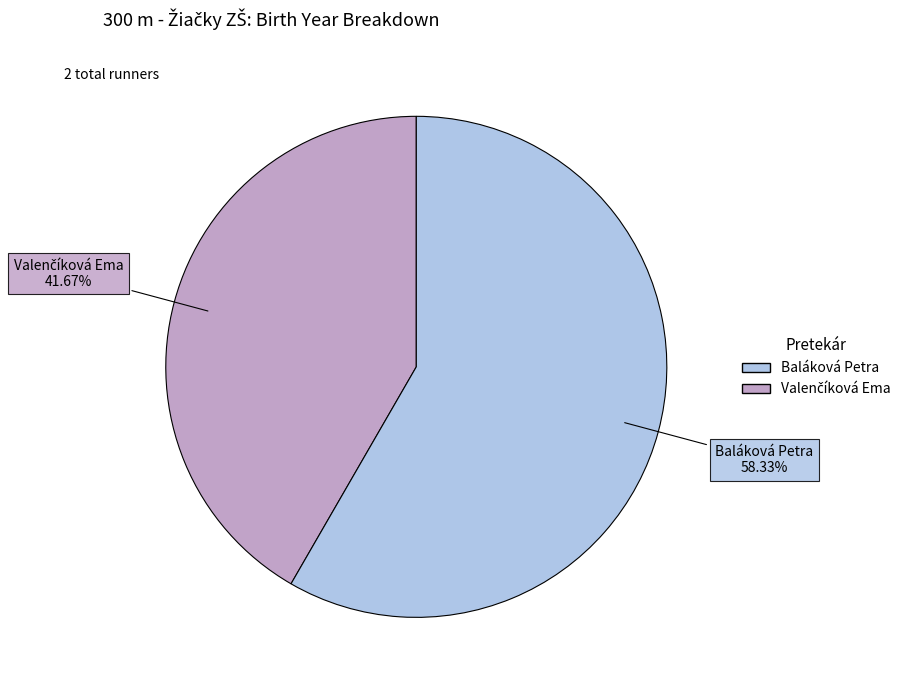

Is there any slice that represents more than half of the pie?

Yes